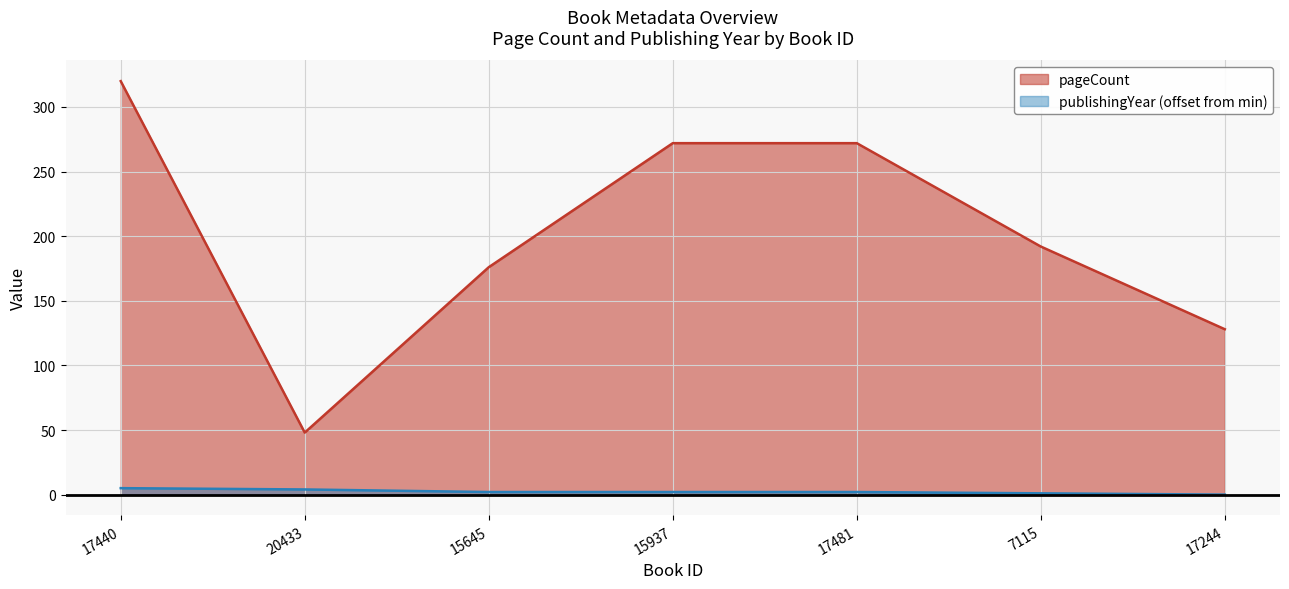

Reading left to right, transcribe all the data shown in this chart.

pageCount: 17440=320	20433=48	15645=176	15937=272	17481=272	7115=192	17244=128
publishingYear: 17440=5	20433=4	15645=2	15937=2	17481=2	7115=1	17244=0